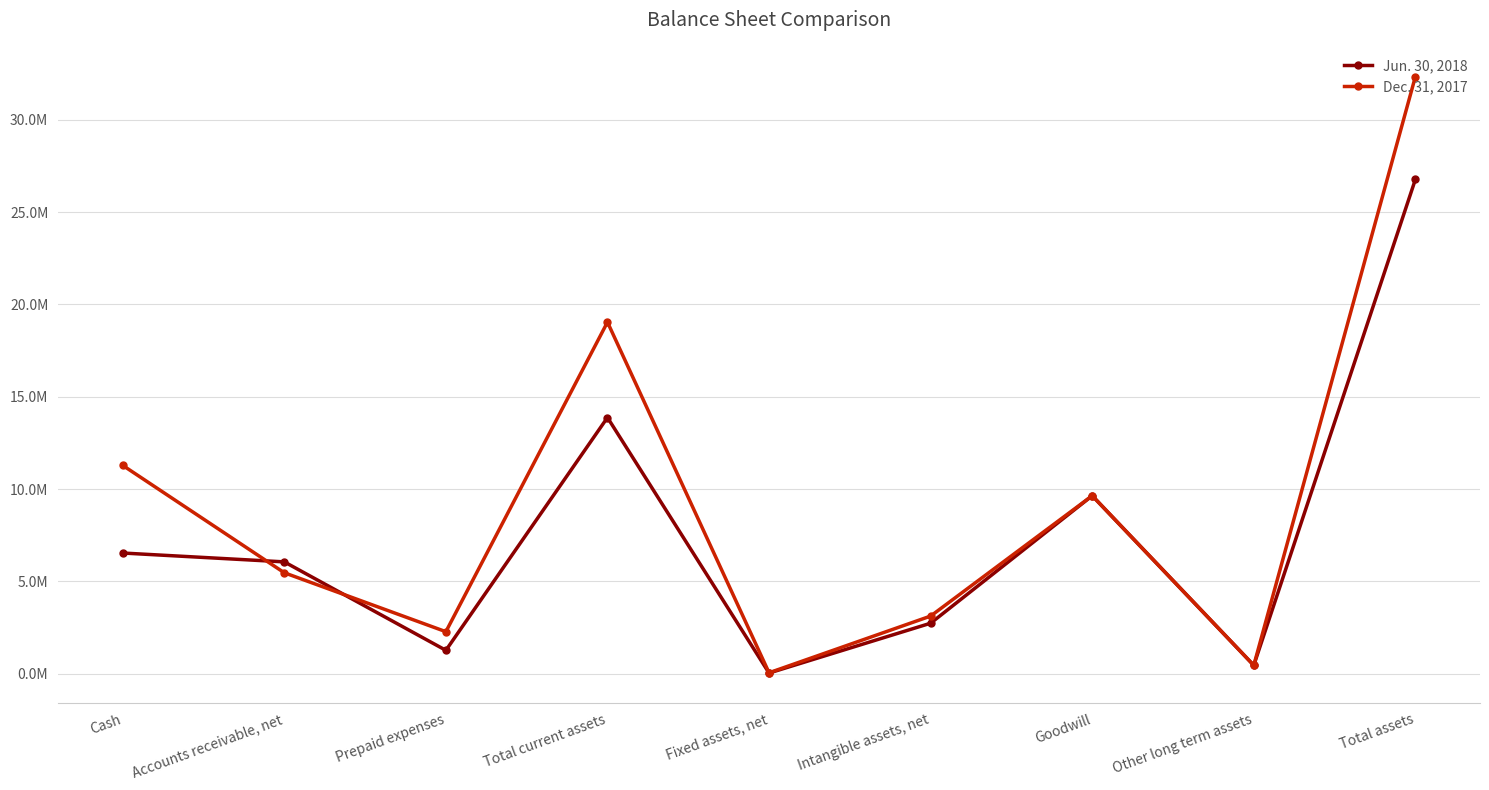

What is the difference between the highest and lowest values at Total current assets?

5164376